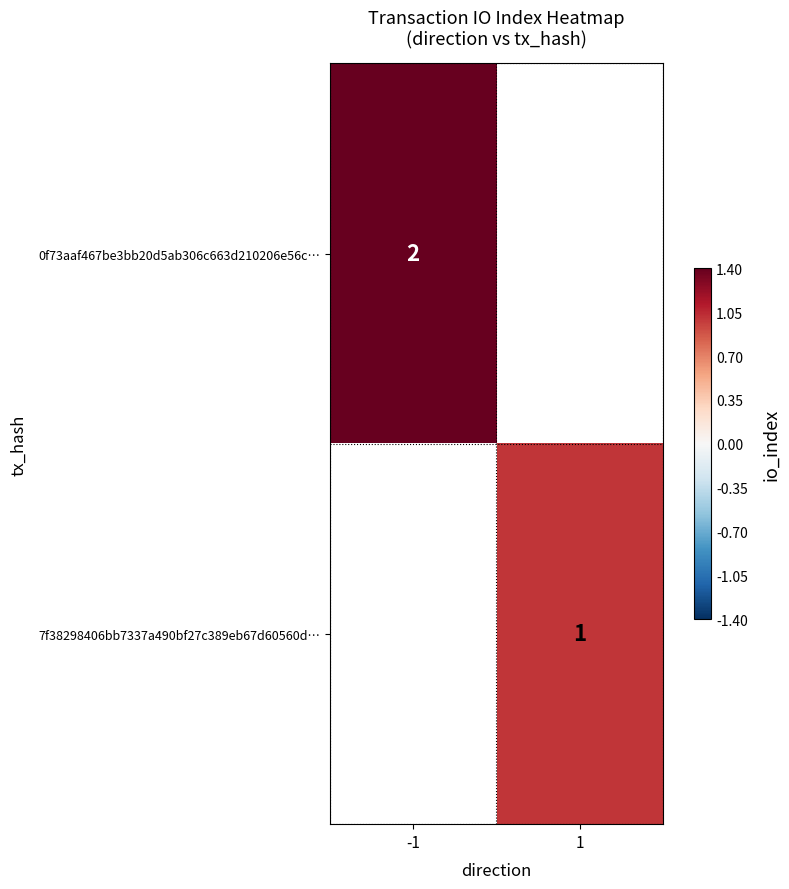

The 0f73aaf467be3bb20d5ab306c663d210206e56c… series shows 3 at -1. True or false?

False